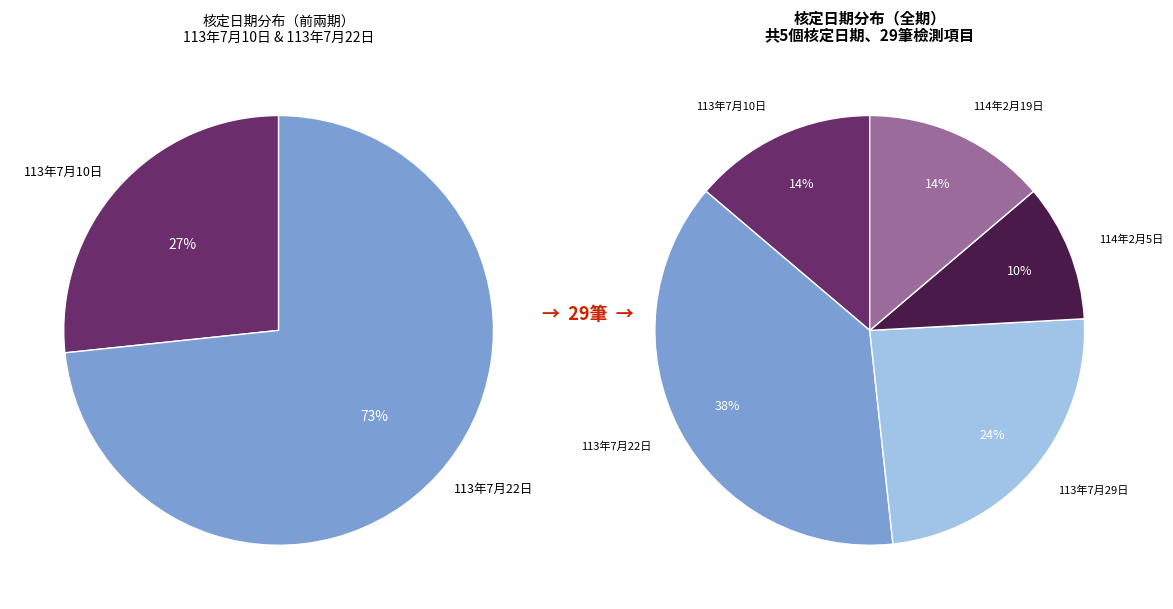

What portion of the pie excludes 113年7月22日?

62.1%